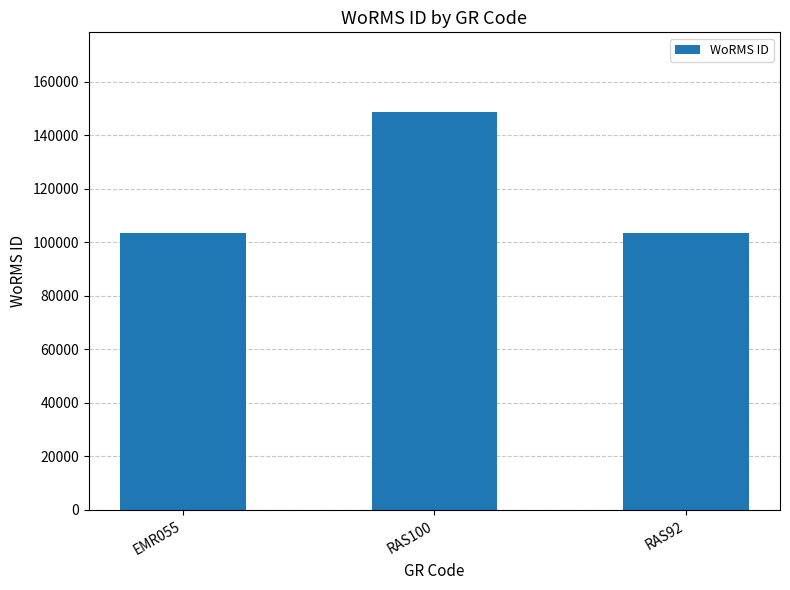

True or false: the data shows 103471 at EMR055.

True